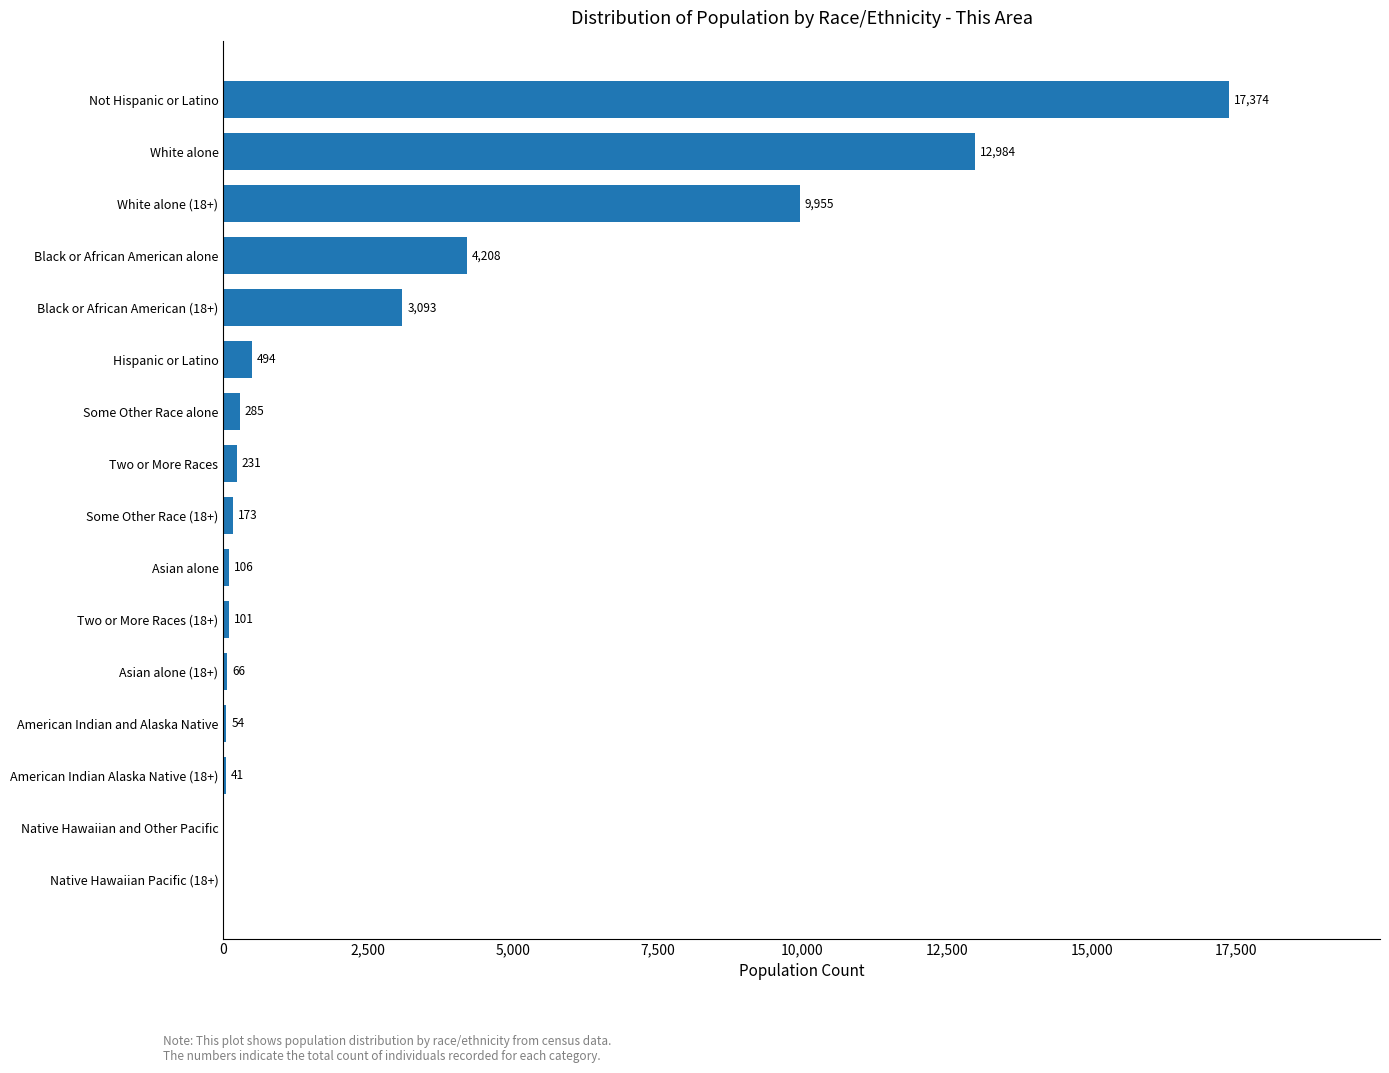

What is the sum of all values?

49165